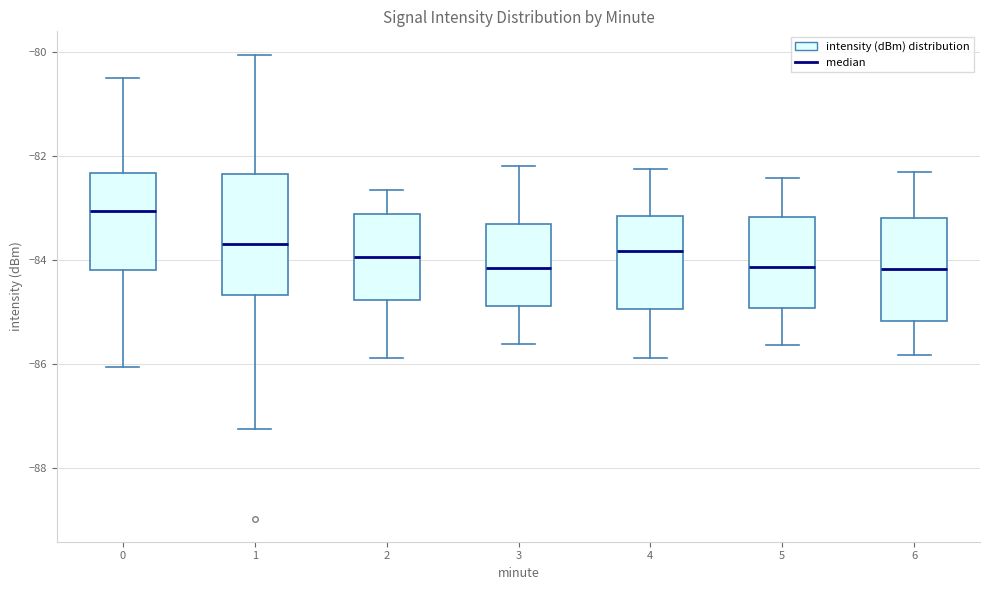

Which box has the highest median line?

0